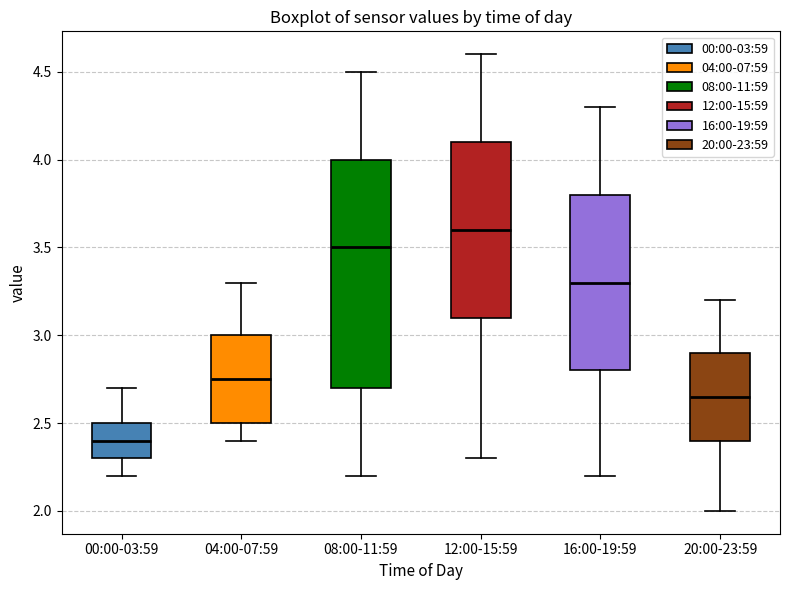

Where does the median line of the box for 08:00-11:59 sit on the y-axis? The values are not printed on the chart, so give them approximately, as read against the axis.

3.50